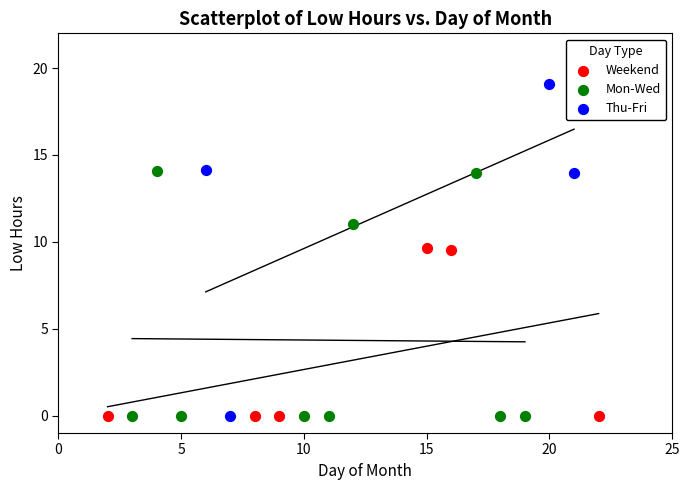

Which series has the largest Y range (max minus min)?

Thu-Fri